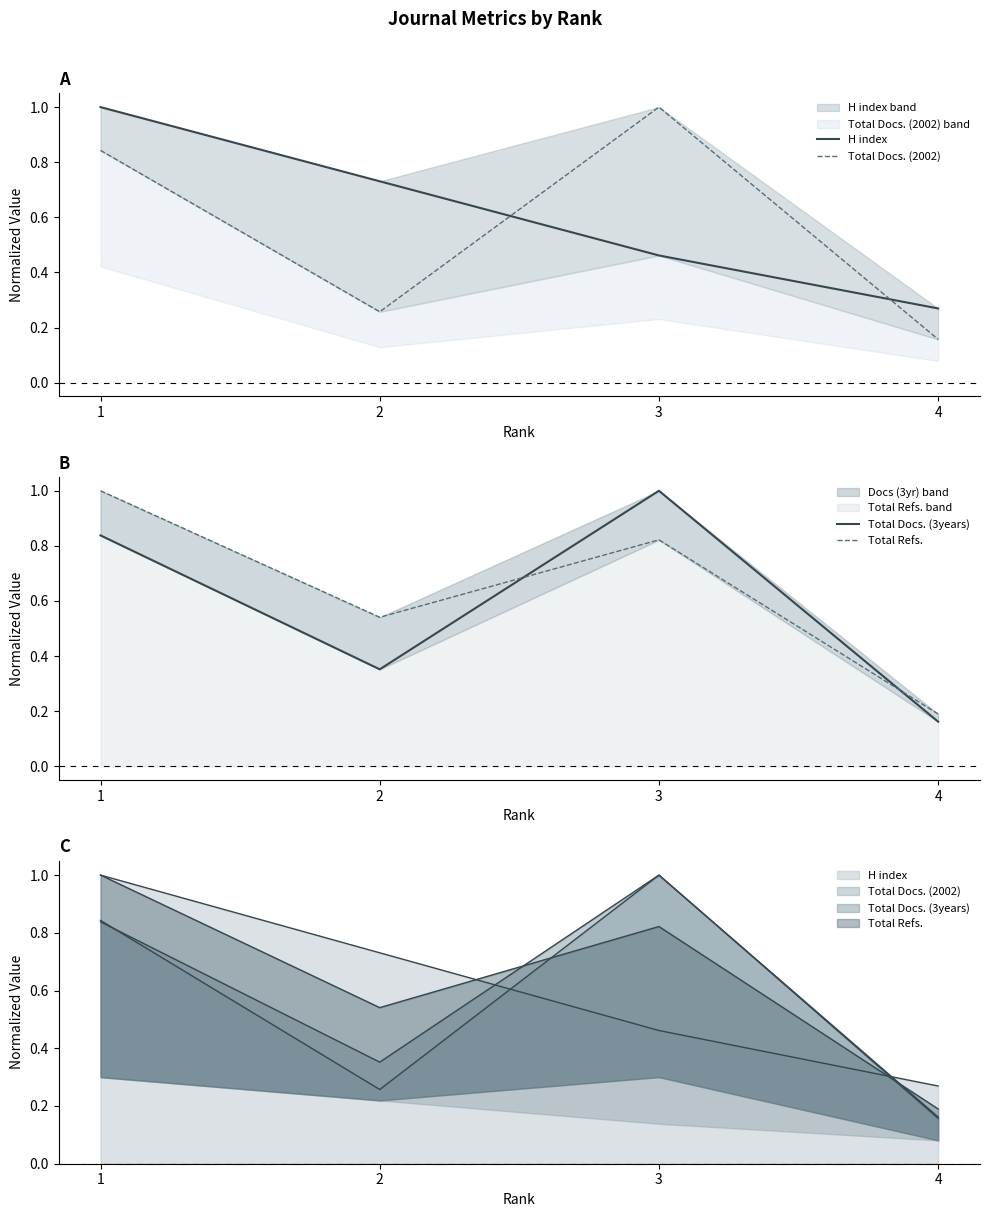

What are all the series names shown in the legend?

H index, Total Docs. (2002), Total Docs. (3years), Total Refs.